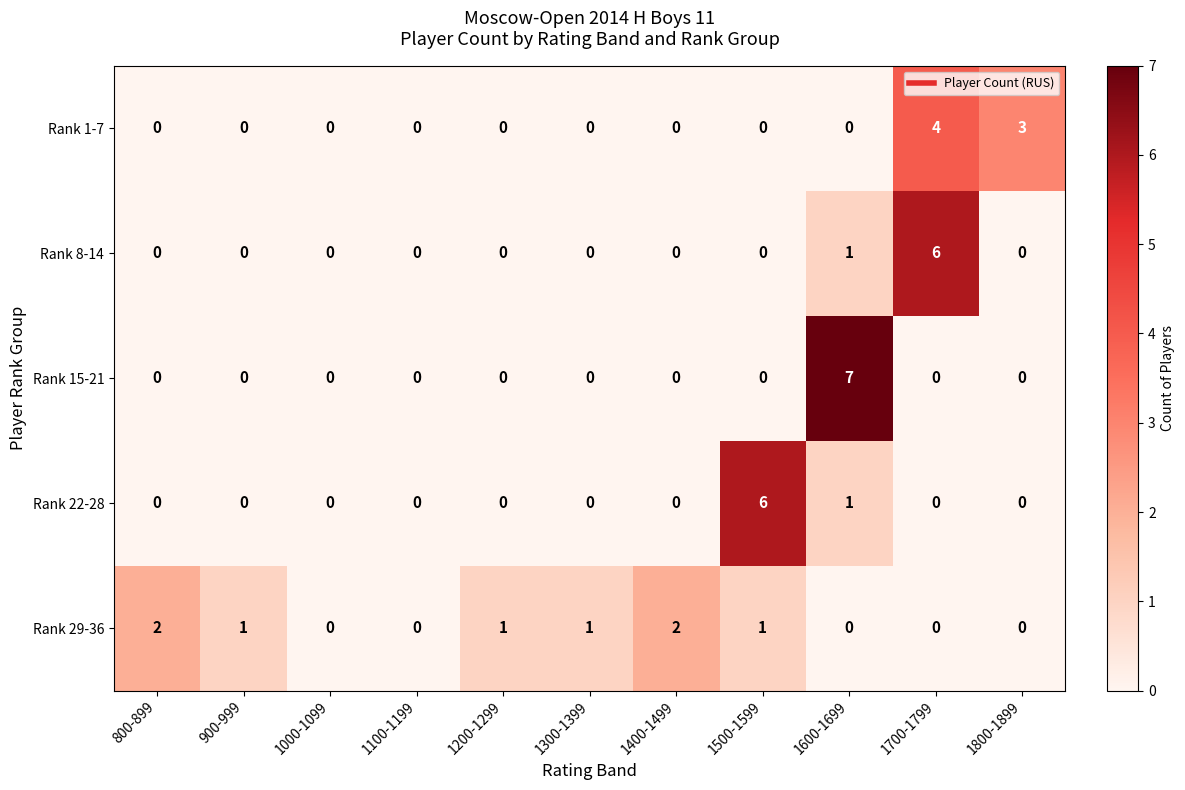

Between 800-899 and 1800-1899, which series saw the biggest shift?

Rank 1-7